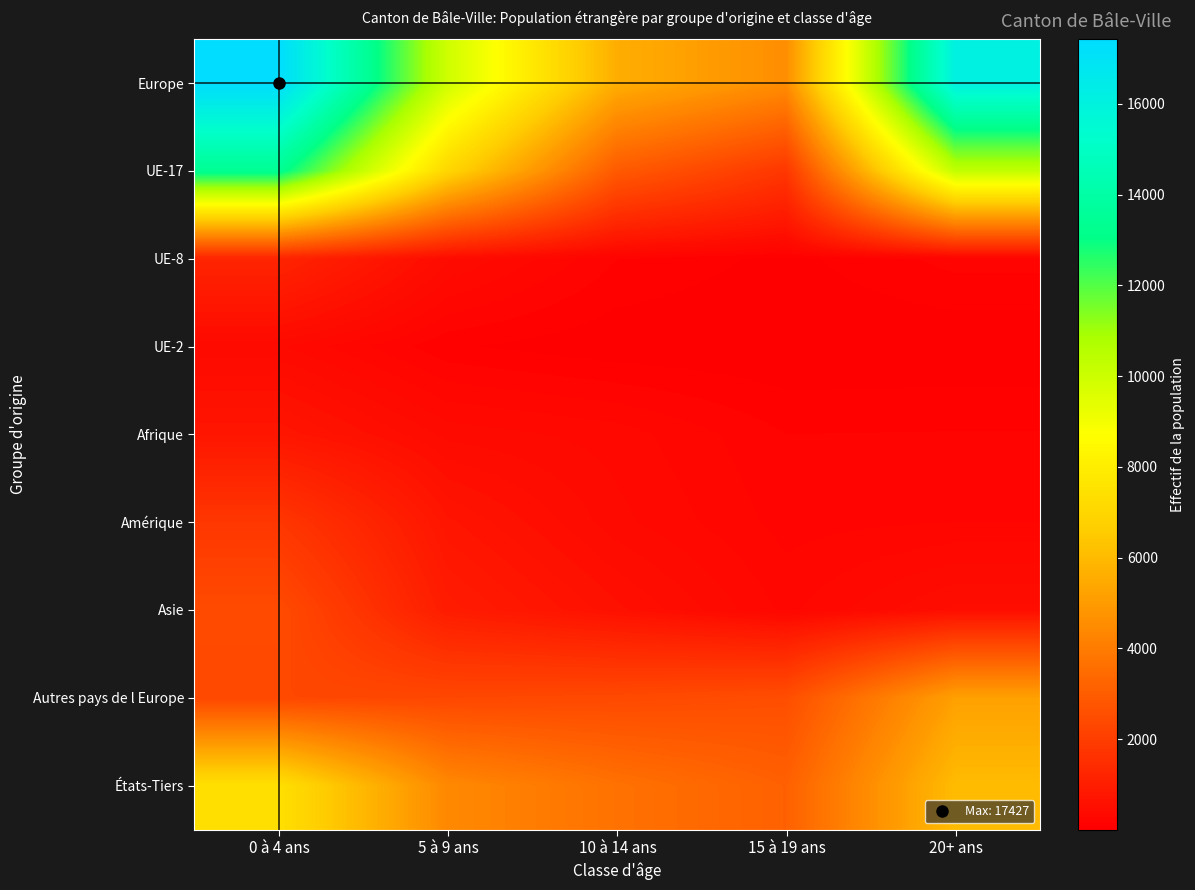

Count the number of data series in this chart.

9